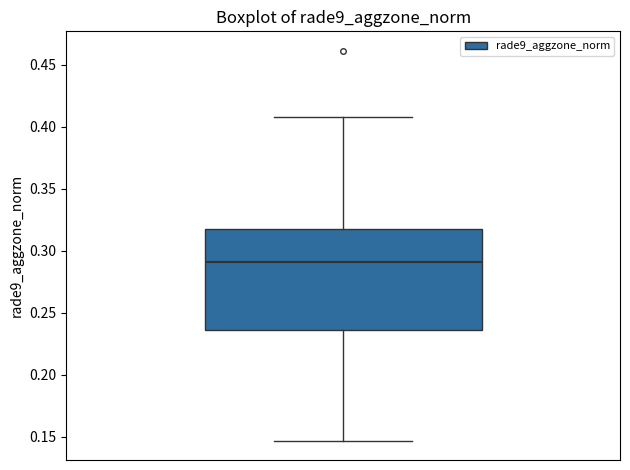

Transcribe this box plot: give where the median line is, the range the box spans, and where the two whiskers end, as read against the y-axis. The values are not printed on the chart, so give them approximately, as read against the axis.

median 0.290, box 0.235 to 0.320, whiskers 0.145 to 0.410